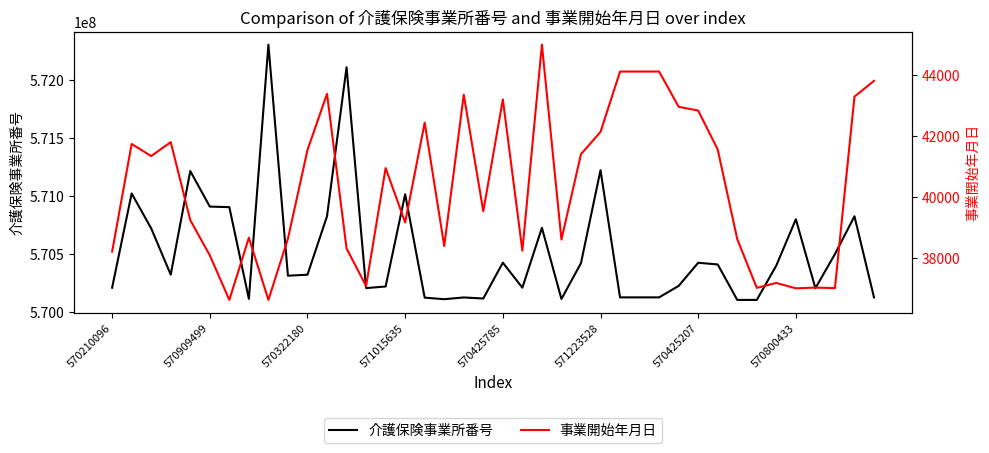

True or false: 事業開始年月日 has more than 0 interior local peaks.

True